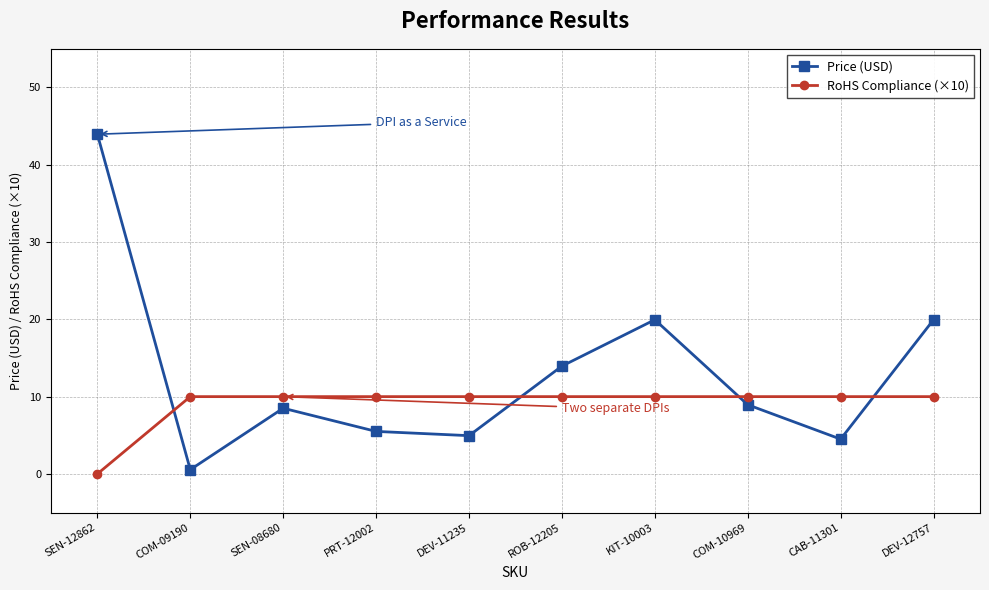

At which category is the sum across all series the highest?

SEN-12862